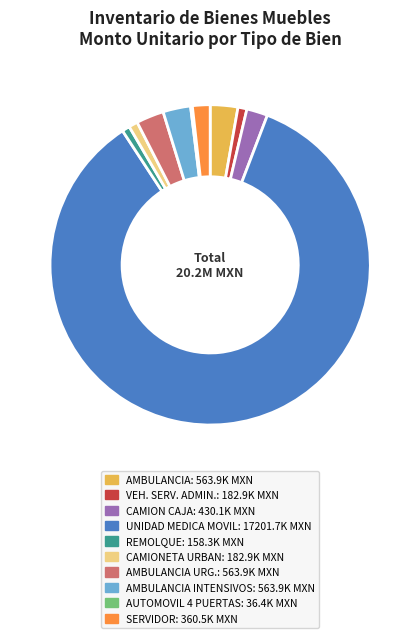

Is there a majority slice in this chart?

Yes